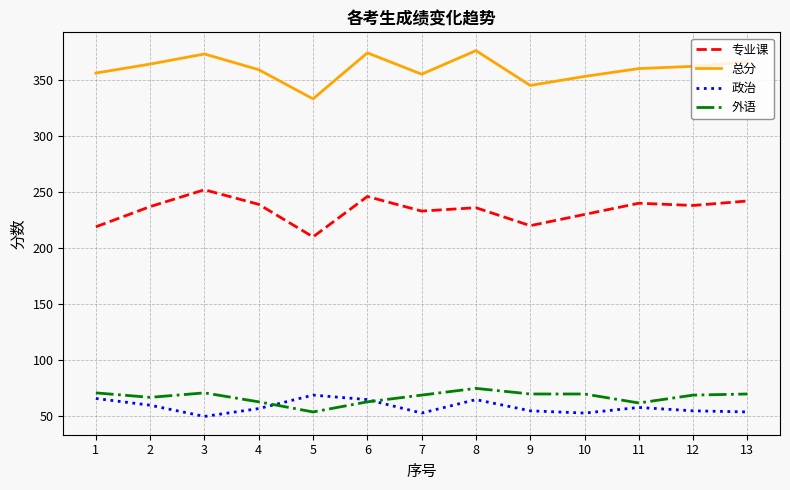

Is the value of 专业课 at 12 greater than the value of 总分 at 13?

No